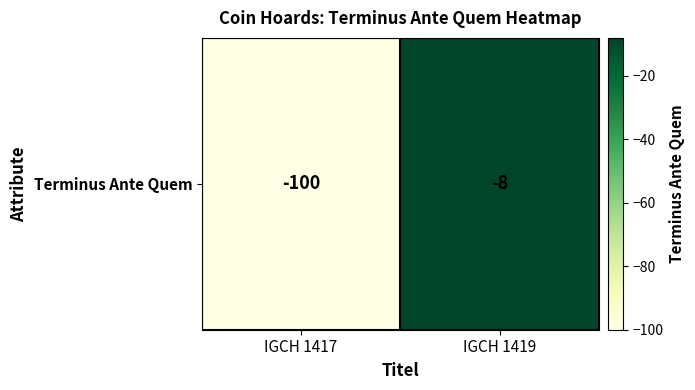

Reading left to right, extract all data points from this chart.

-100	-8